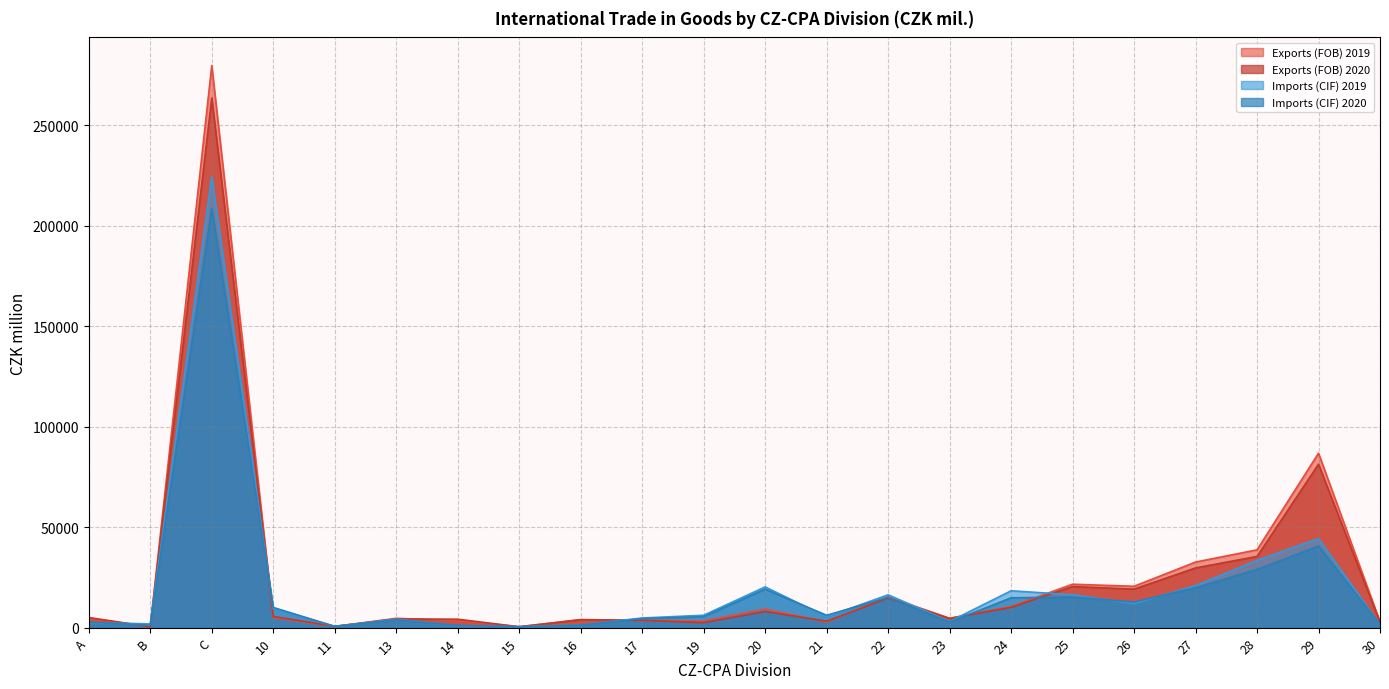

Rank the series by their maximum value, from lowest to highest.

Imports (CIF) 2020, Imports (CIF) 2019, Exports (FOB) 2020, Exports (FOB) 2019